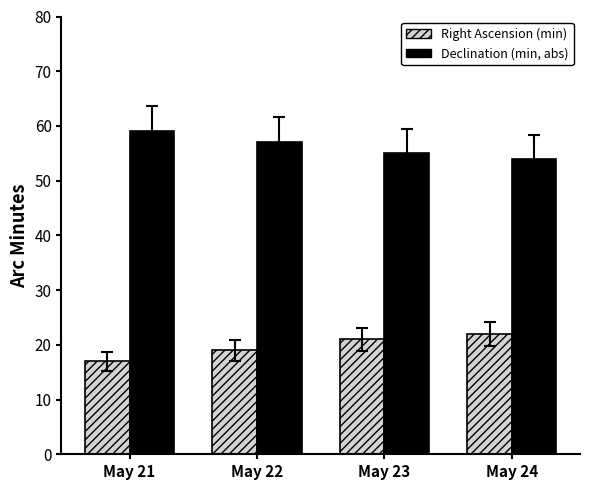

At how many categories does at least one series exceed 47?

4